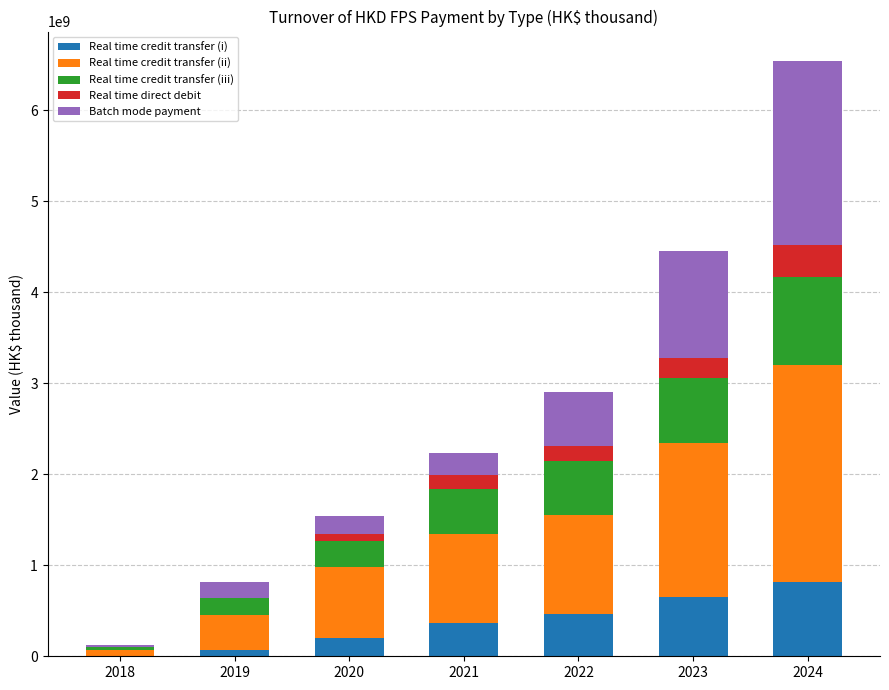

At which category is the sum across all series the highest?

2024